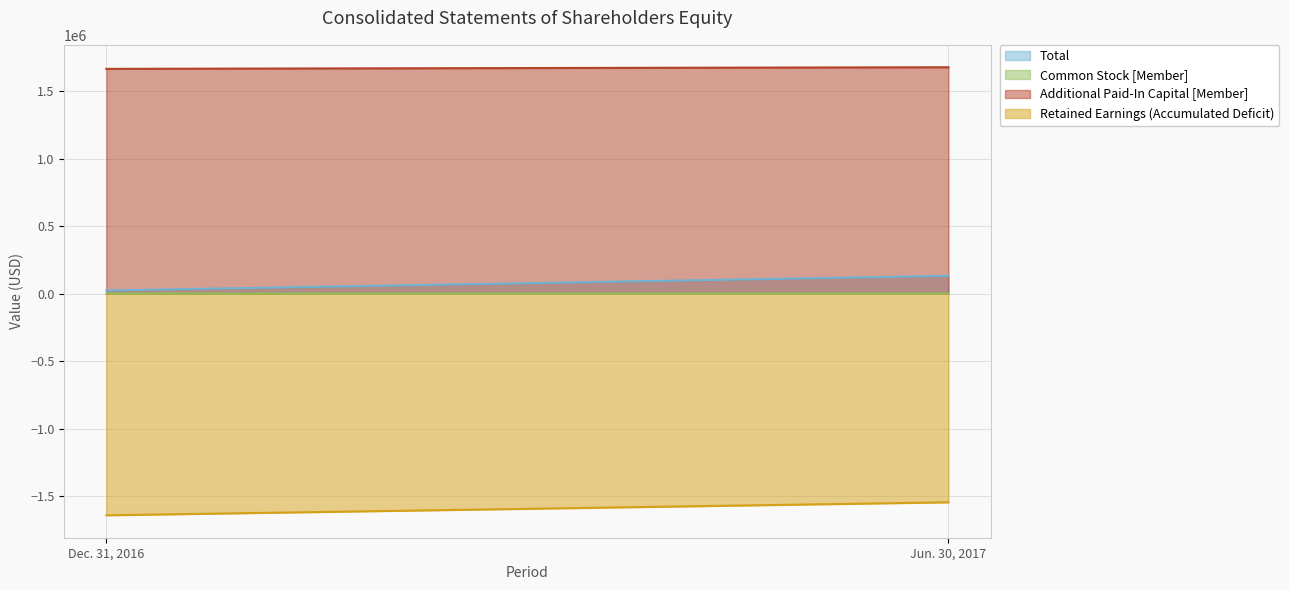

What is the spread (max minus min) of values at Jun. 30, 2017?

3224687